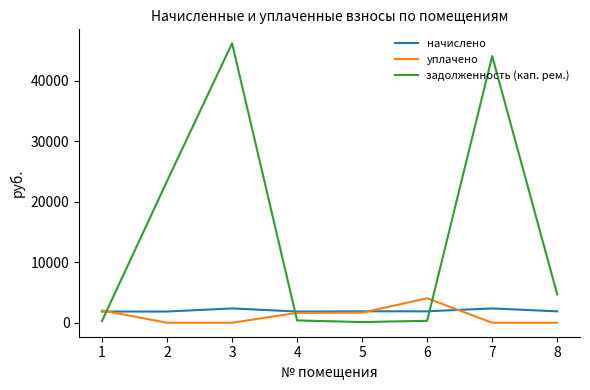

What is the spread (max minus min) of values at 4?

1472.1